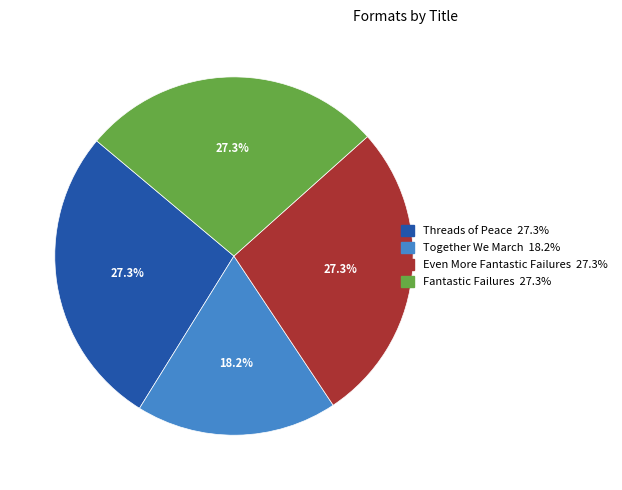

Does any single category account for the majority?

No